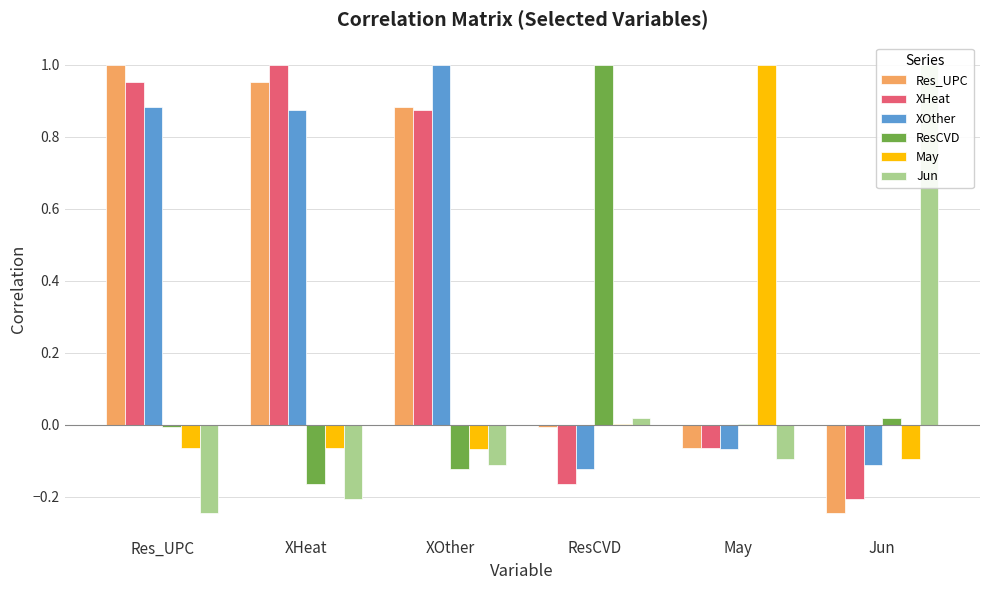

How many data points does each series have?

6